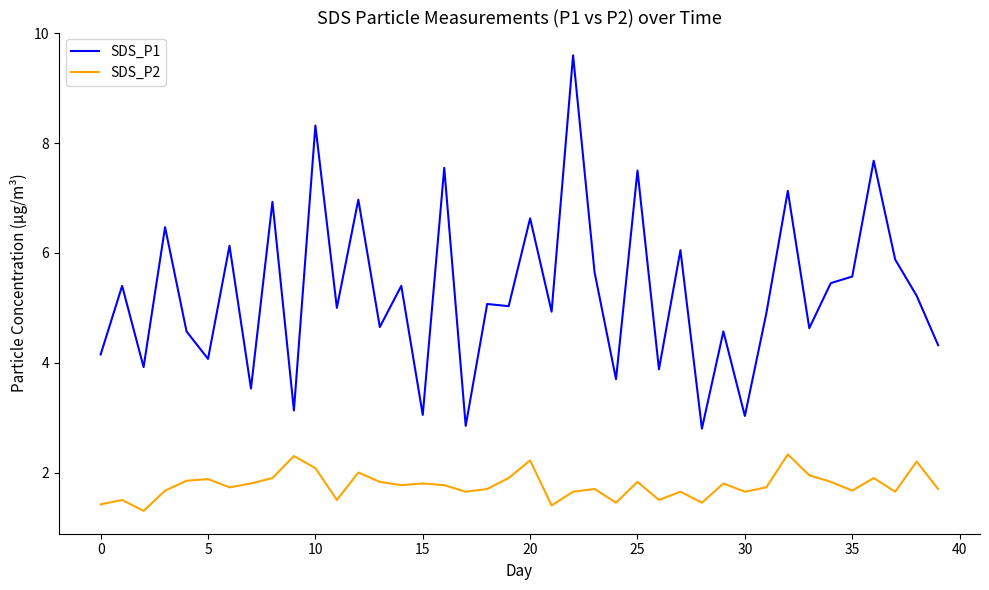

At how many categories does at least one series exceed 9?

1